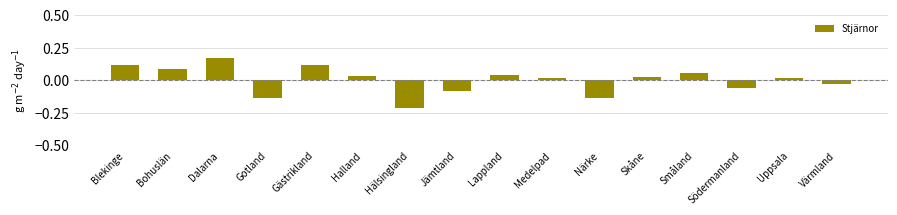

What position from the left is Dalarna?

3